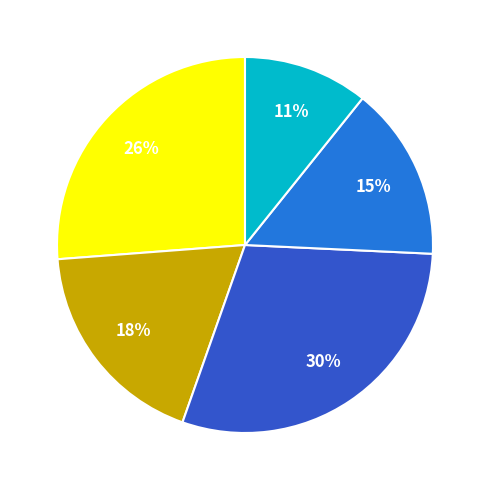

To the nearest percent, what is the average slice percentage?

20%